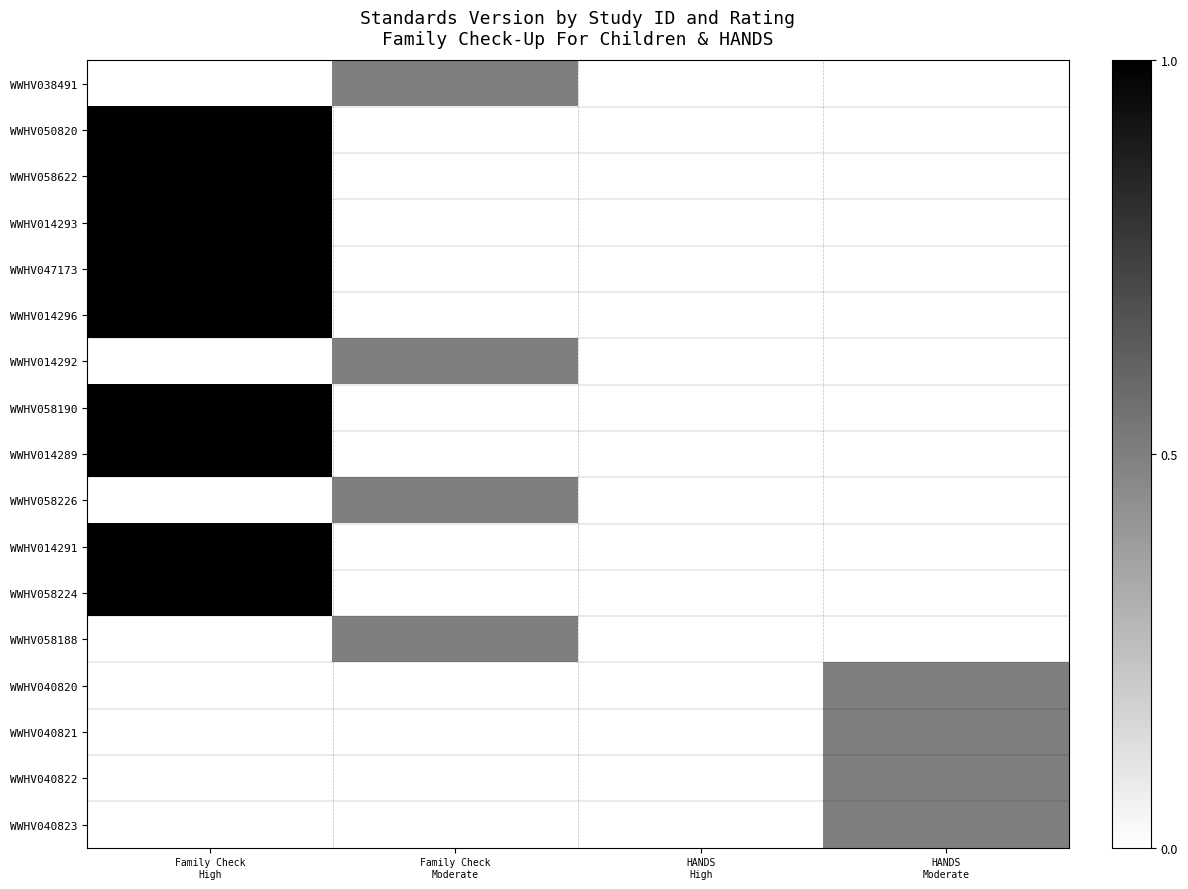

Rank the series by their maximum value, from lowest to highest.

WWHV038491, WWHV014292, WWHV058226, WWHV058188, WWHV040820, WWHV040821, WWHV040822, WWHV040823, WWHV050820, WWHV058622, WWHV014293, WWHV047173, WWHV014296, WWHV058190, WWHV014289, WWHV014291, WWHV058224